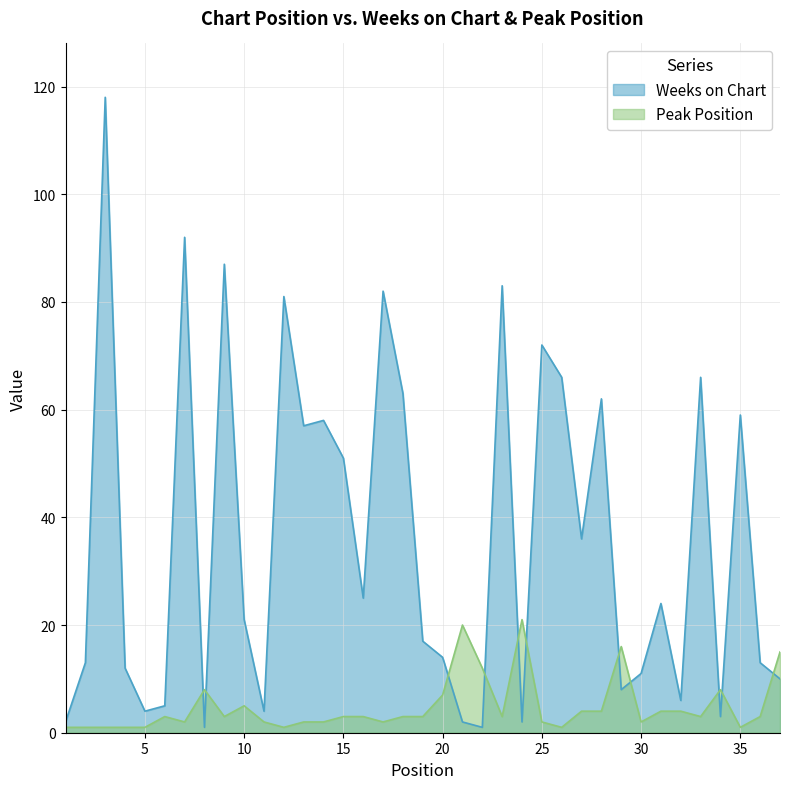

At which category is the sum across all series the highest?

3